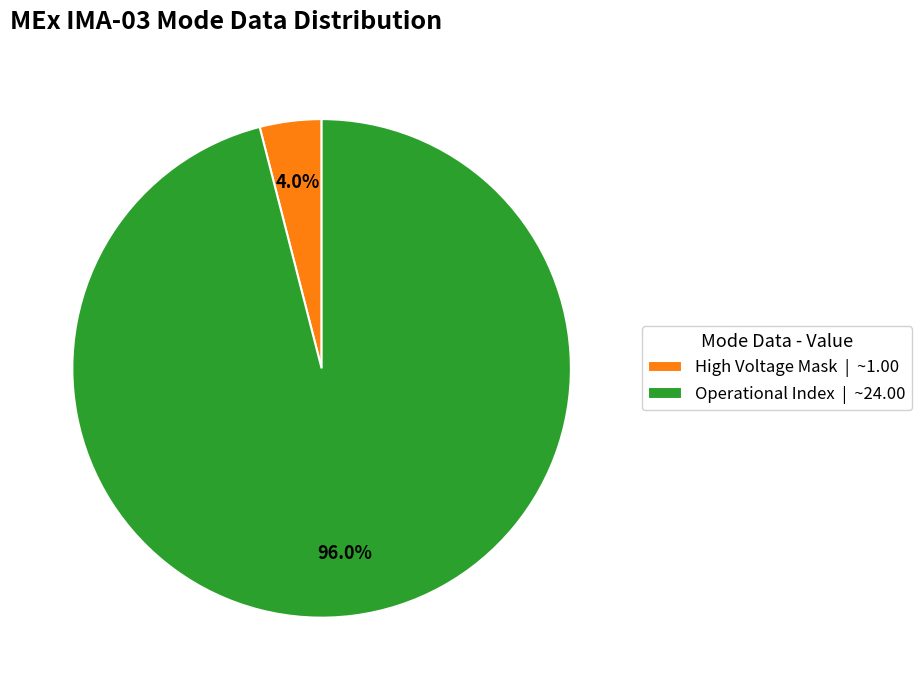

Which category accounts for the majority?

Operational Index | ~24.00